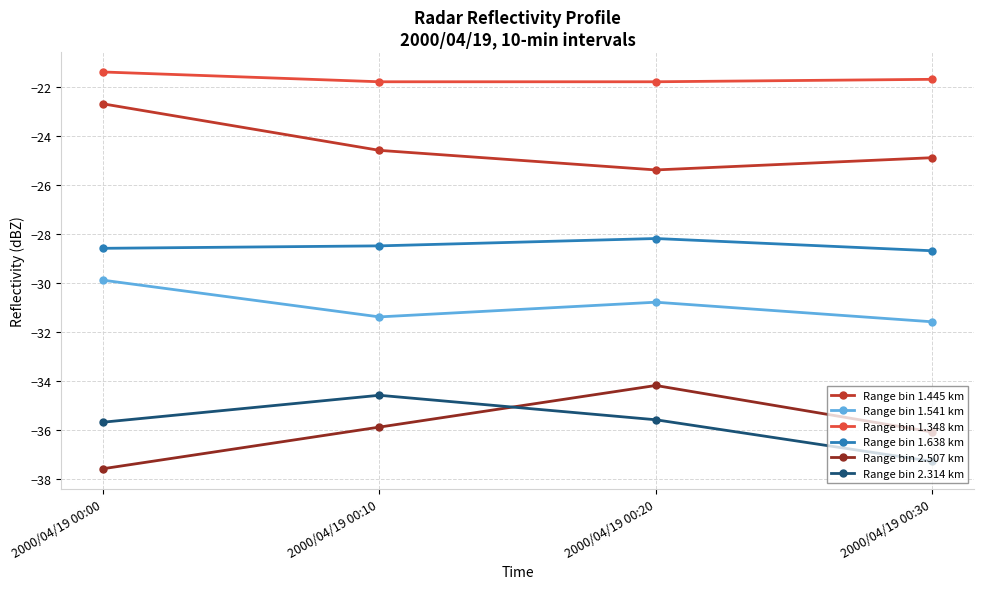

What is the difference between the maximum and minimum values in the Range bin 2.314 km series?

2.7